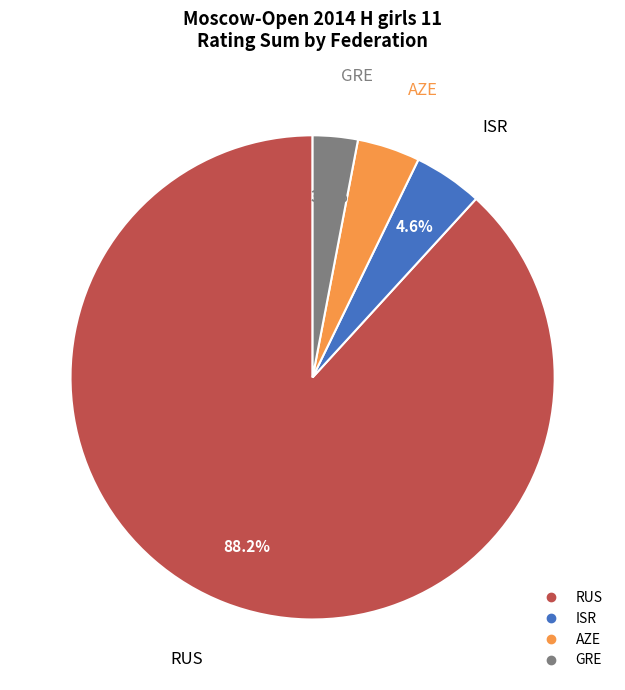

Does ISR account for over 50% of the chart?

No